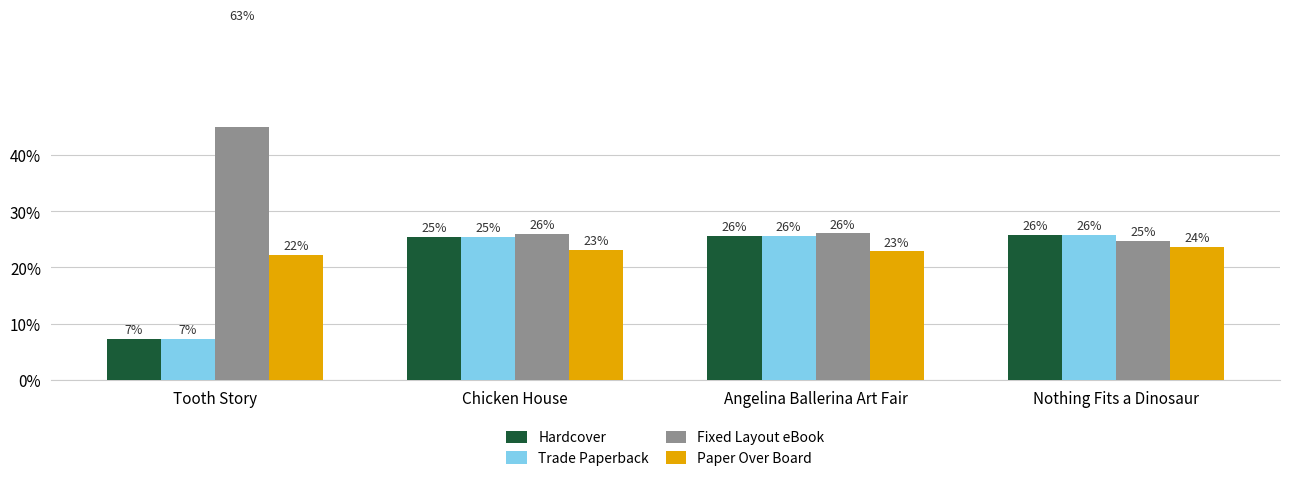

Which category has the highest value in the Hardcover series?

Nothing Fits a Dinosaur